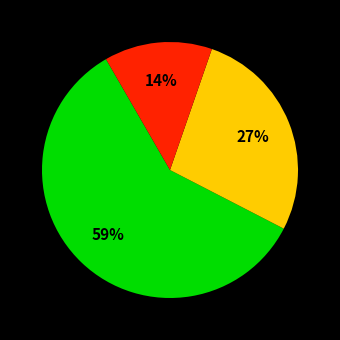

Does any single category account for the majority?

Yes